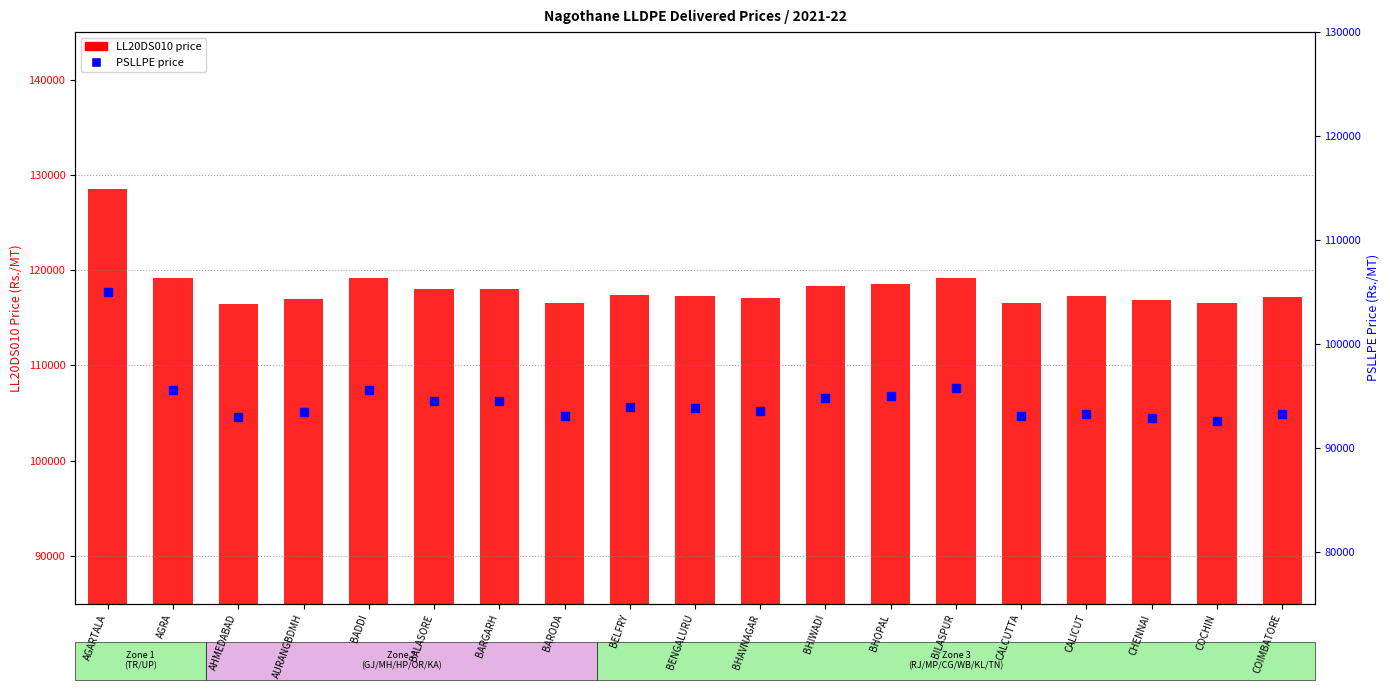

What is the total value across all series at BHOPAL?

213546